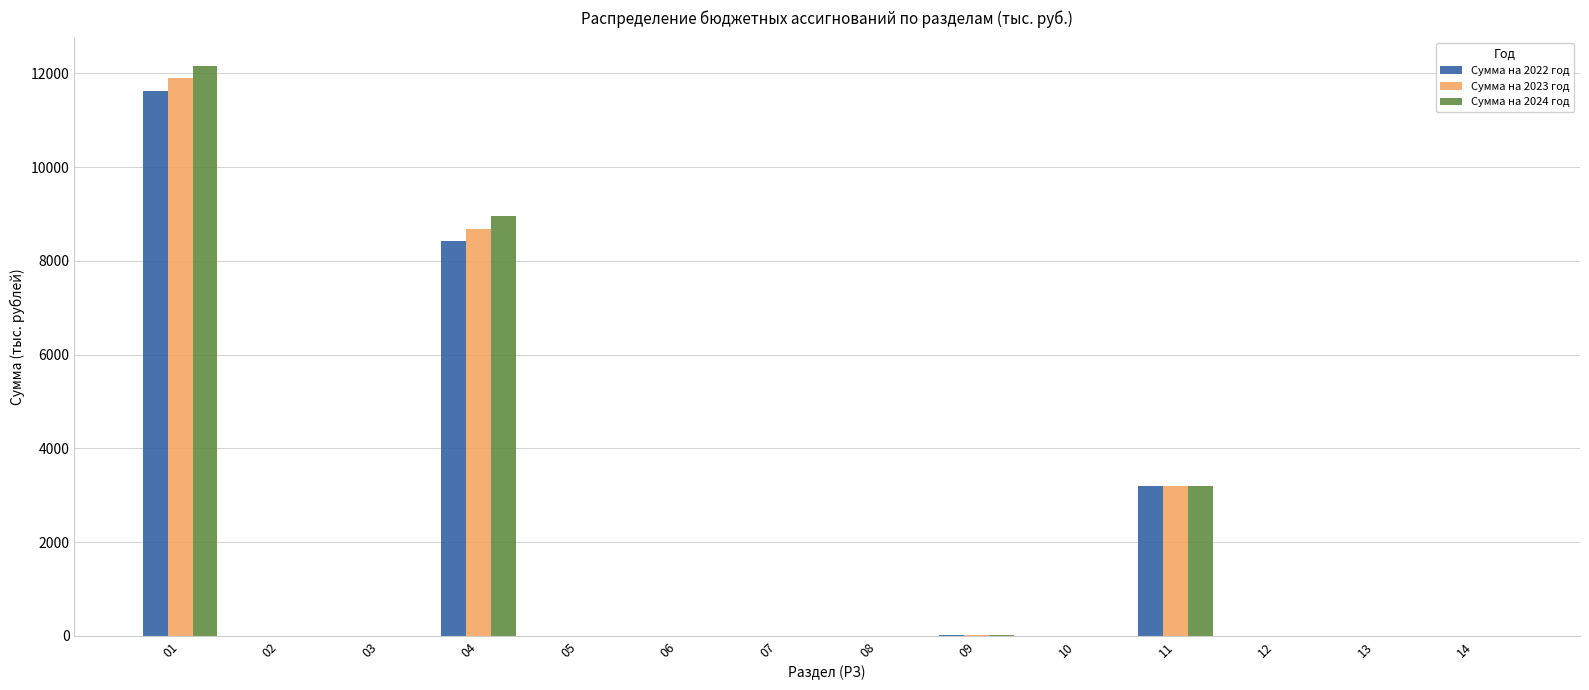

Is the value of Сумма на 2022 год at 04 greater than the value of Сумма на 2024 год at 12?

Yes